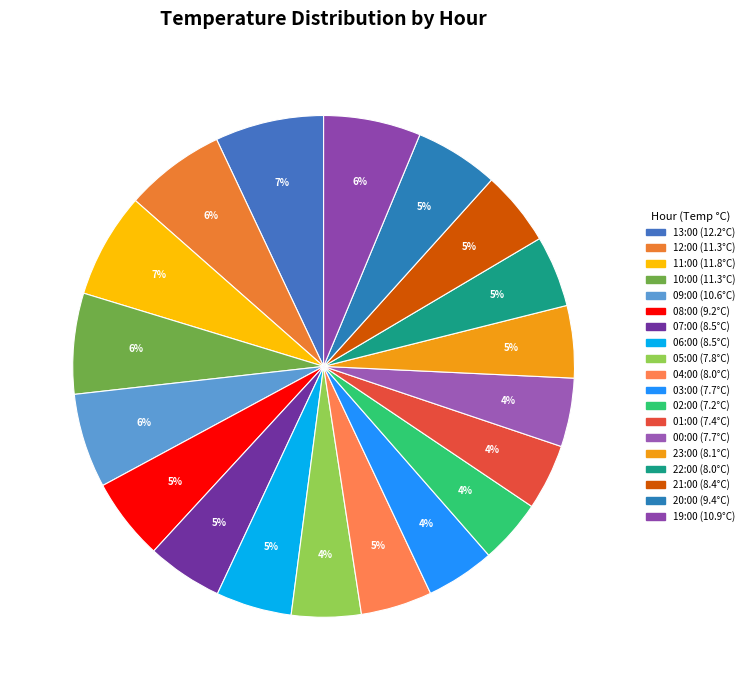

Which has a higher value, 20:00 or 05:00?

20:00